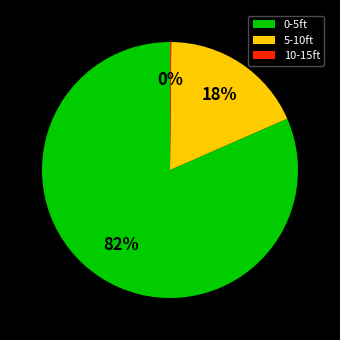

Which category has the biggest portion of the pie?

0-5ft